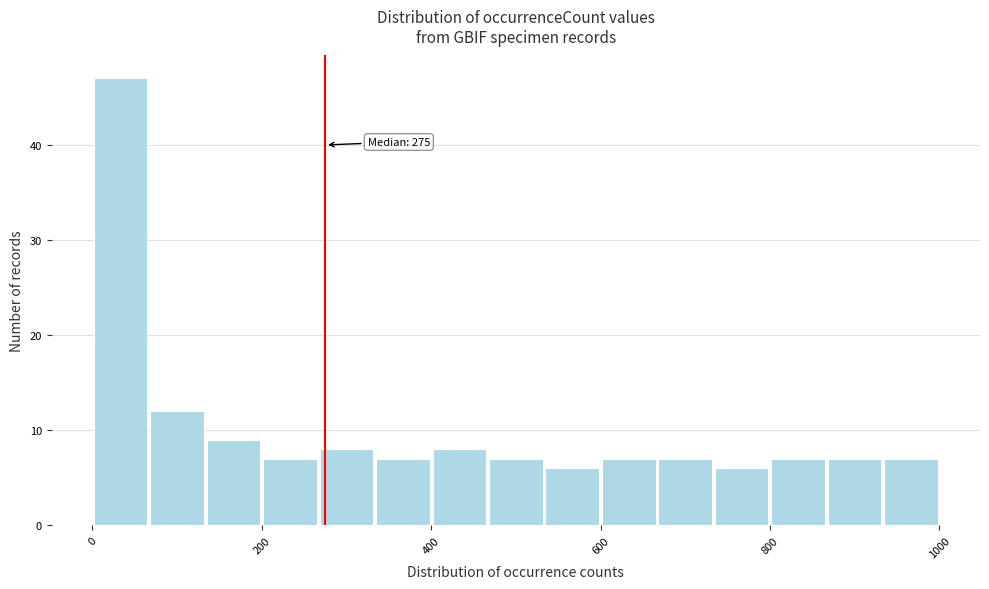

Around what value on the x-axis is the tallest bar? Give the approximate position of its centre, as read against the axis.

40